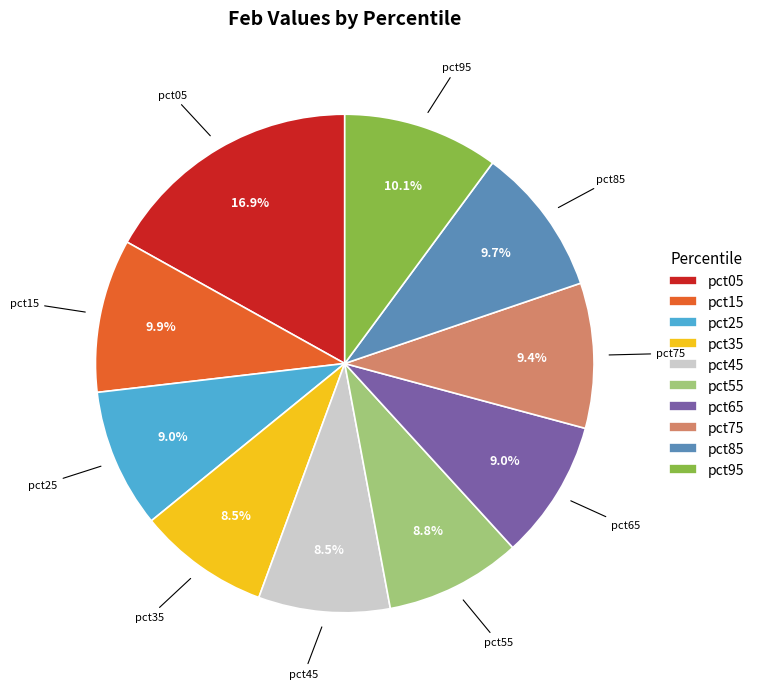

What is the ratio of the value at pct05 to the value at pct55?

1.9